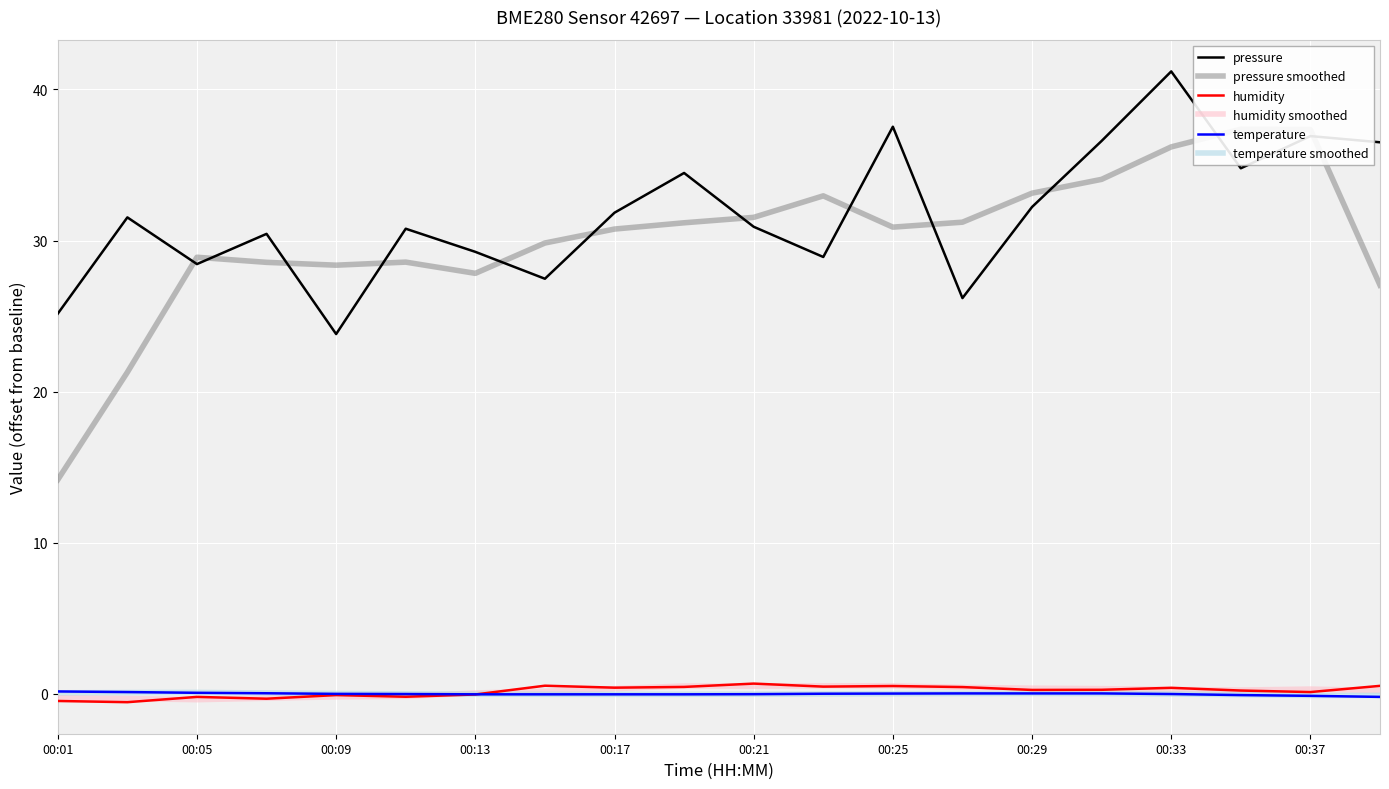

The humidity smoothed series shows -0.4 at 00:05. True or false?

True